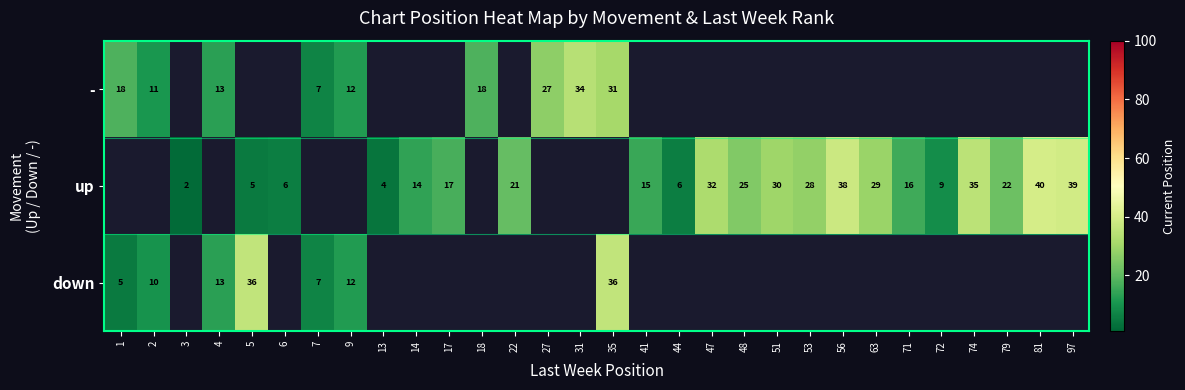

The value of up at 13 is 2.6. True or false?

False